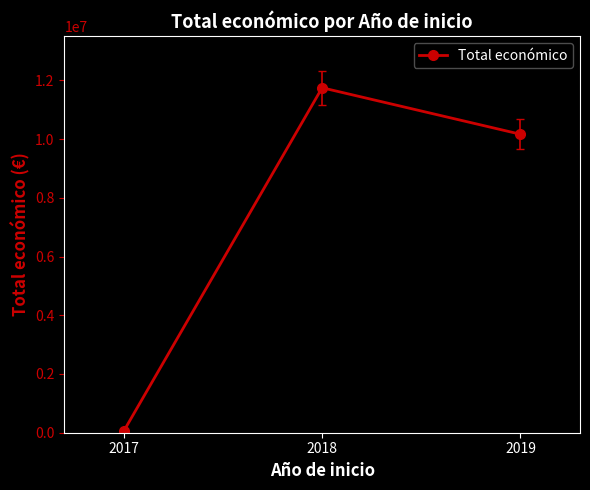

Which has a higher value, 2019 or 2017?

2019